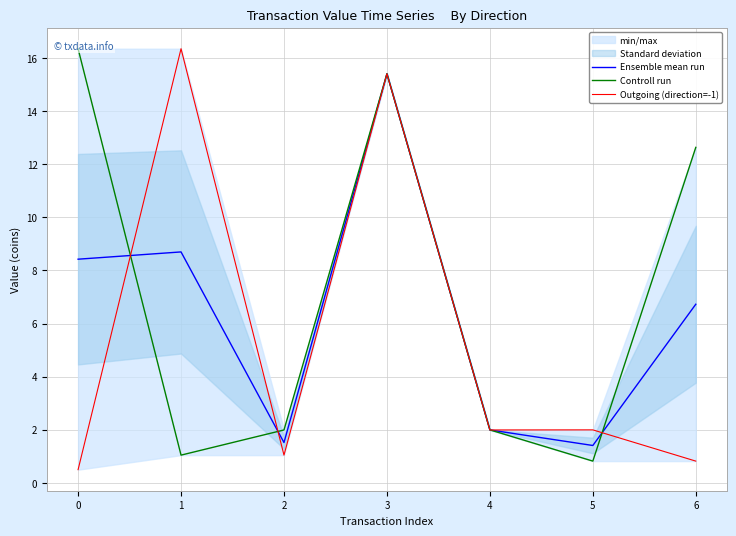

How many lines are shown in the chart?

3